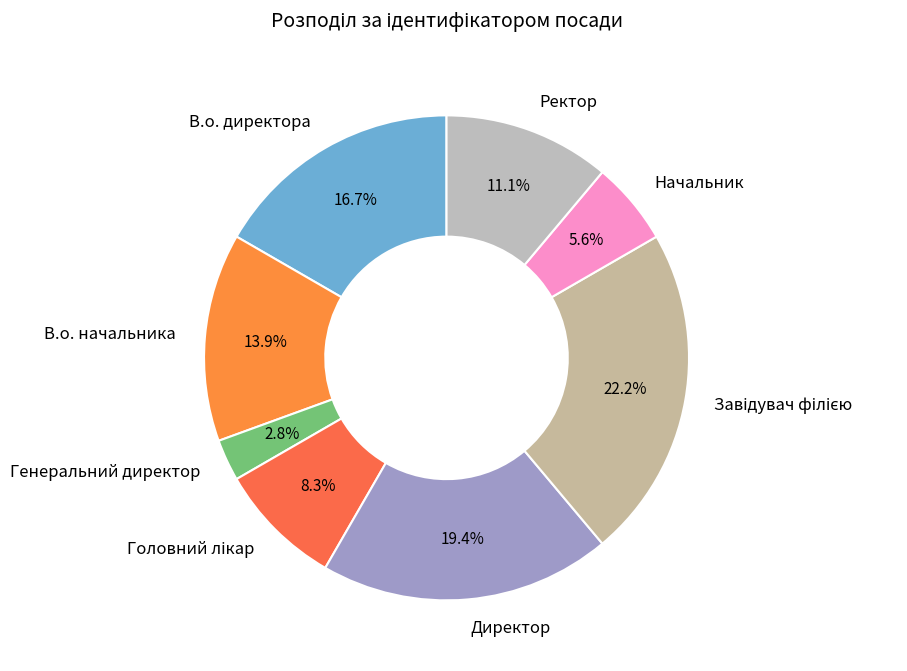

Between В.о. начальника and Директор, which is larger?

Директор